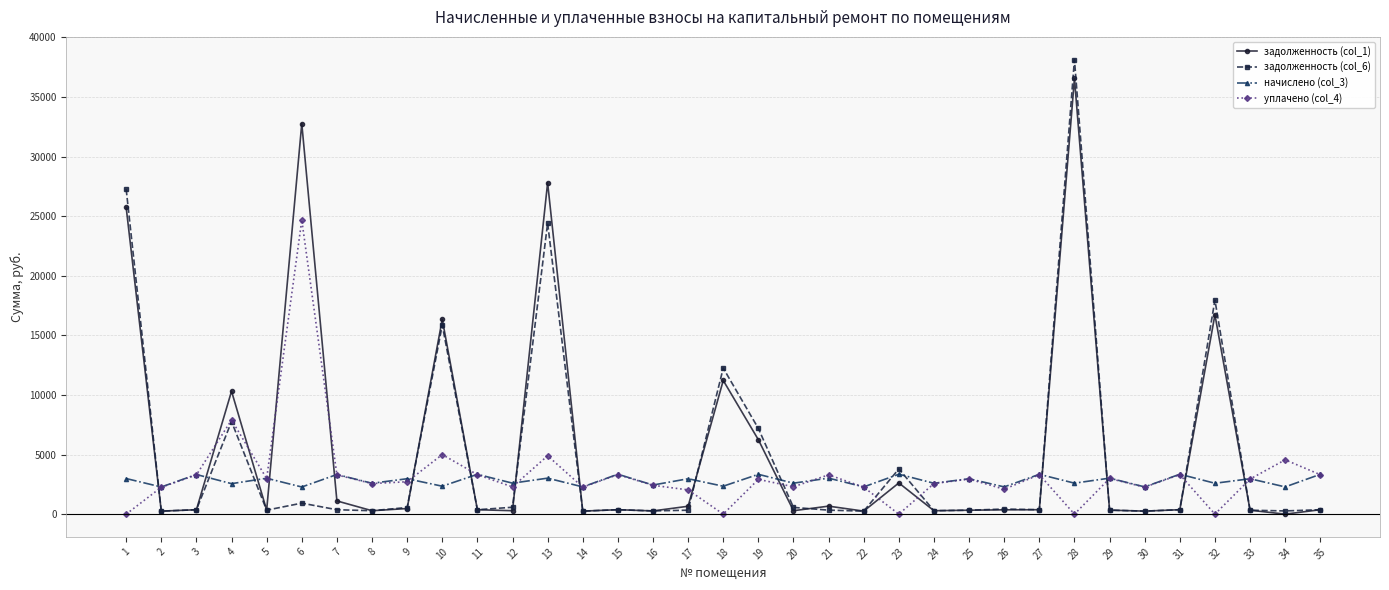

The value of задолженность (col_1) at 32 is 25485.0. True or false?

False